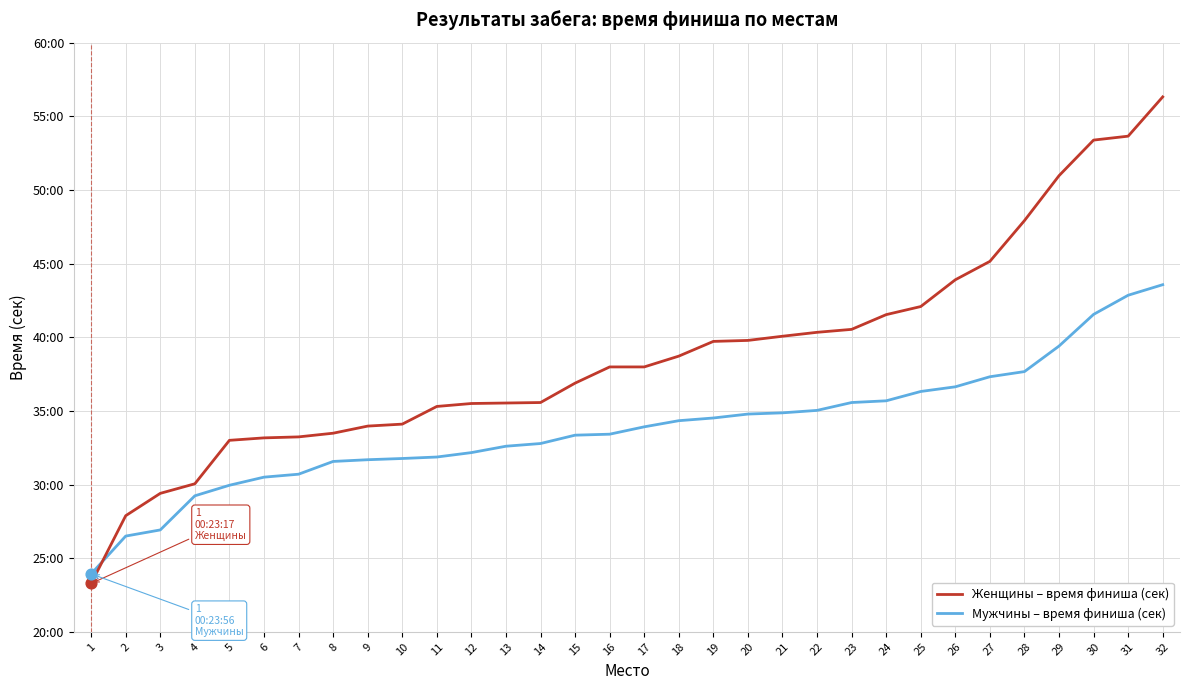

What are all the series names shown in the legend?

Женщины – время финиша (сек), Мужчины – время финиша (сек)